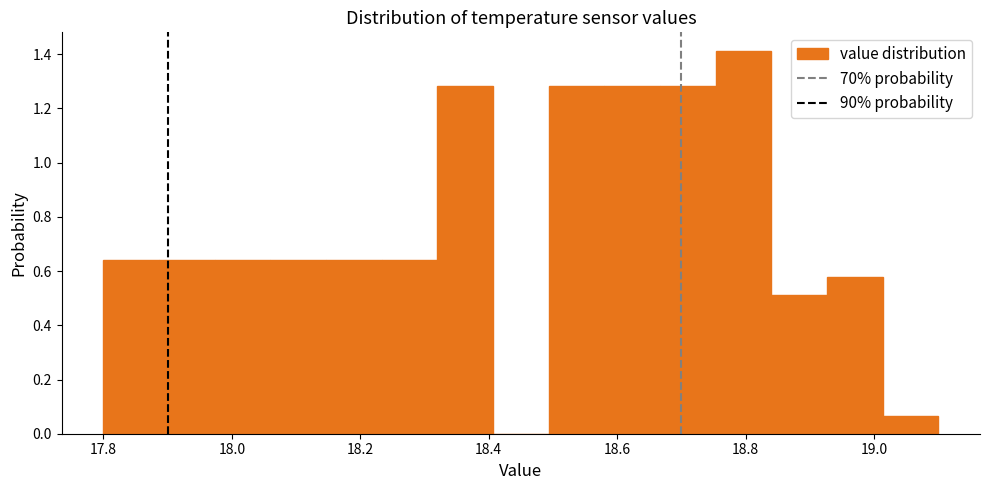

How tall is the bar that spans 18.50 to 18.58 on the x-axis? Neither the bar edges nor the heights are printed on the chart, so give them approximately, as read against the axes.

1.28